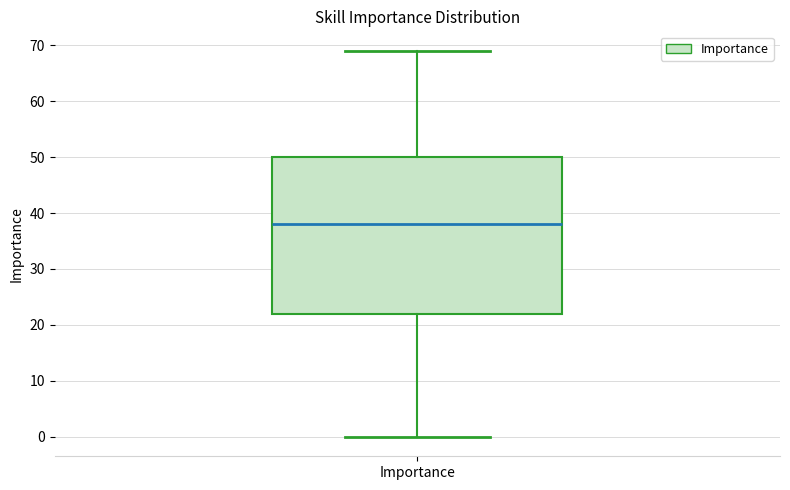

Read this box plot against the y-axis: the position of the median line, the range covered by the box, and the ends of both whiskers. The values are not printed on the chart, so give them approximately, as read against the axis.

median 38, box 22 to 50, whiskers 0 to 69